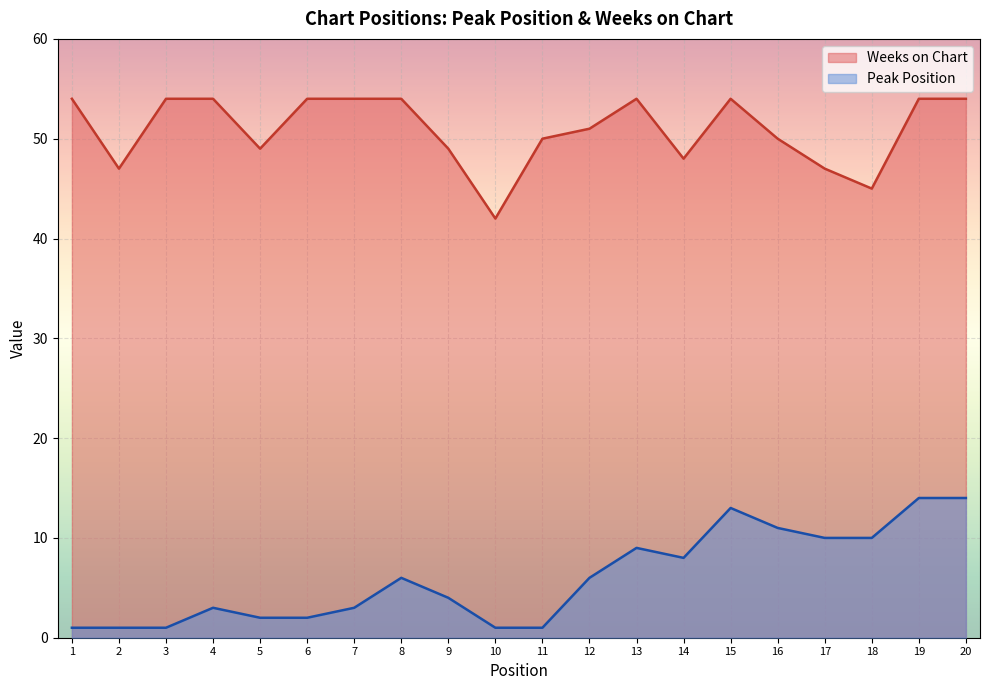

The value of Peak Position at 10 is 2. True or false?

False